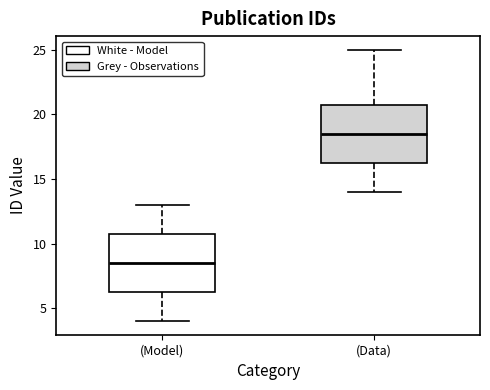

Reading left to right, read every box against the y-axis: the position of its median line, the range the box covers, and the ends of its whiskers. The values are not printed on the chart, so give them approximately, as read against the axis.

(Model): median 8.5, box 6.5 to 11.0, whiskers 4.0 to 13.0
(Data): median 18.5, box 16.5 to 21.0, whiskers 14.0 to 25.0